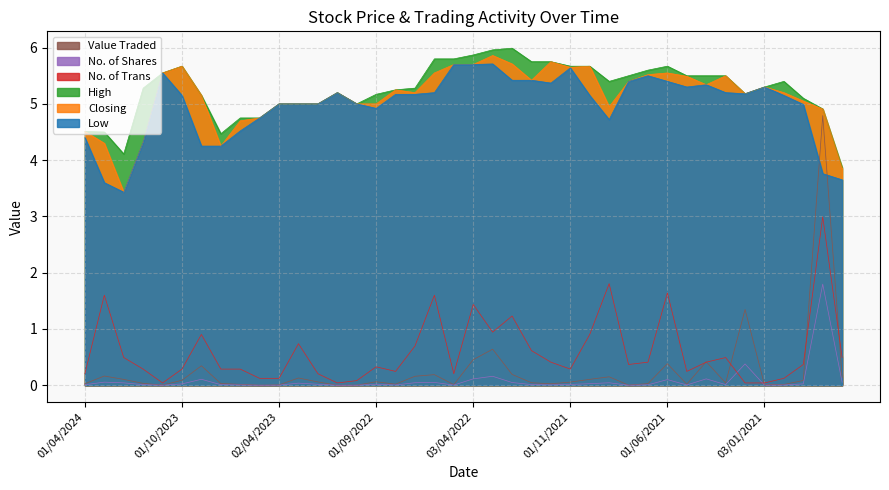

At which category does High reach its first local peak?

01/10/2023